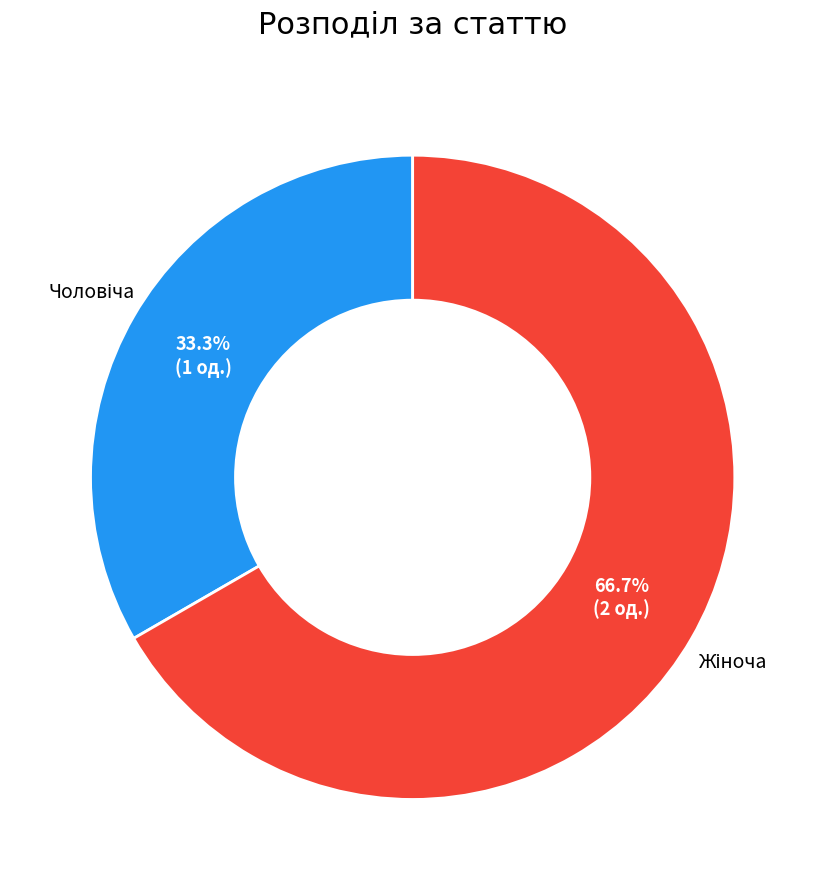

Is there a majority slice in this chart?

Yes